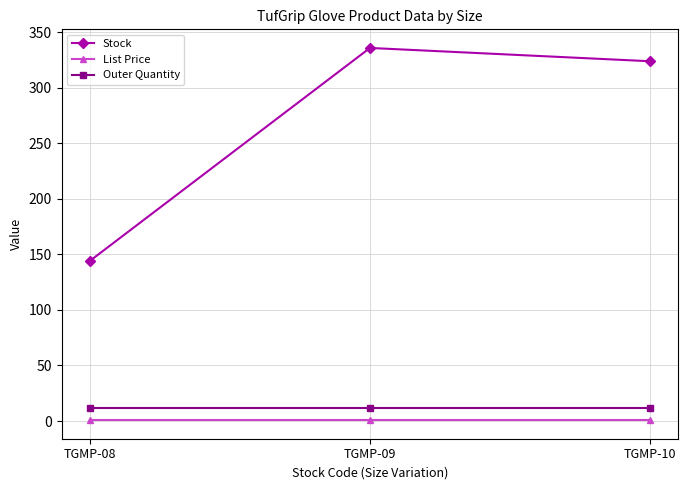

What is the difference between the highest and lowest values at TGMP-10?

323.2